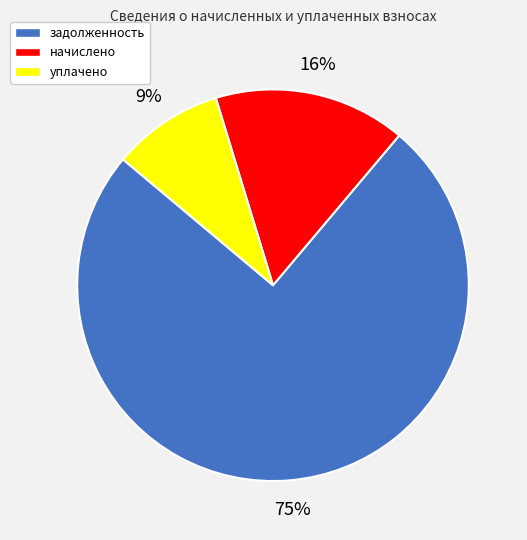

Is there any slice that represents more than half of the pie?

Yes